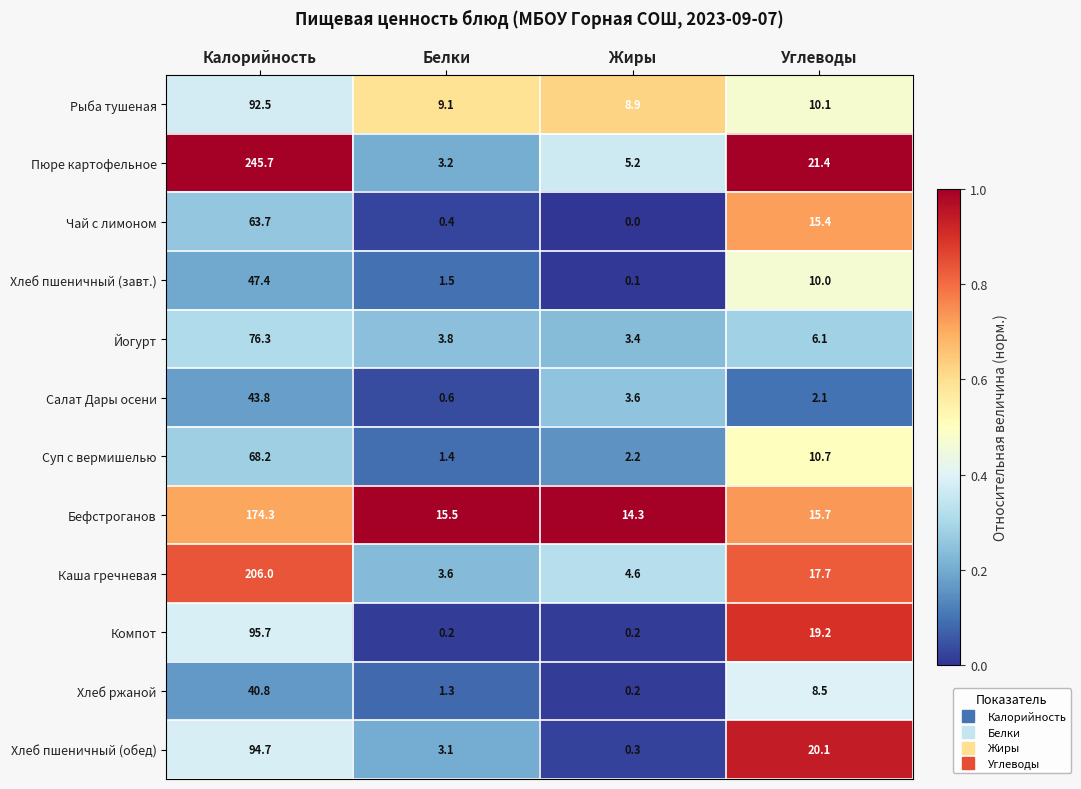

What is the difference between the highest and lowest values at Калорийность?

204.9